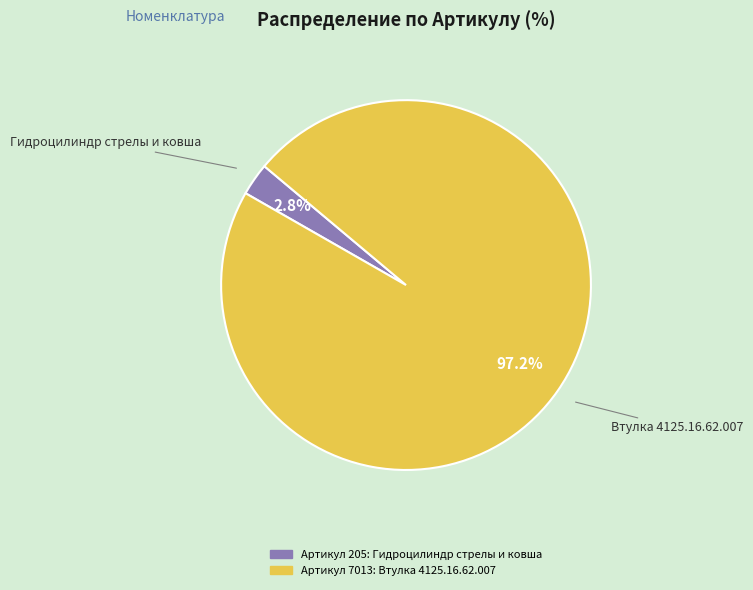

To the nearest percent, what is the difference between the largest and smallest slice percentages?

94%